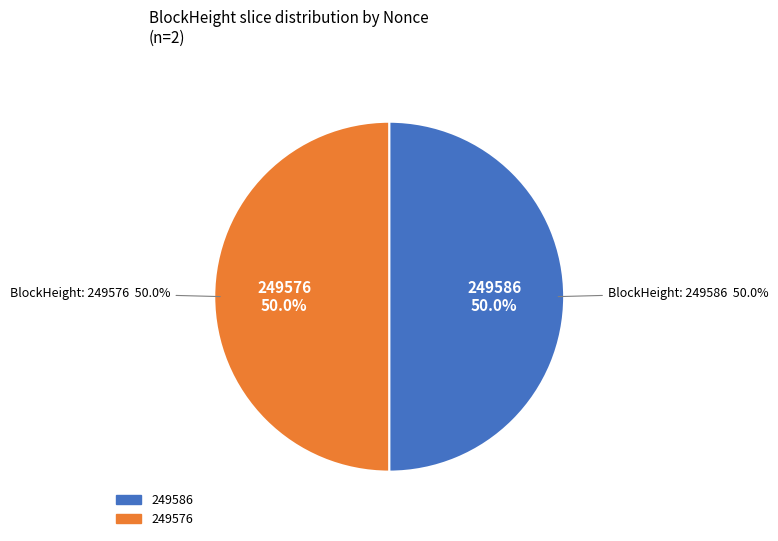

To the nearest percent, what is the average slice percentage?

50%